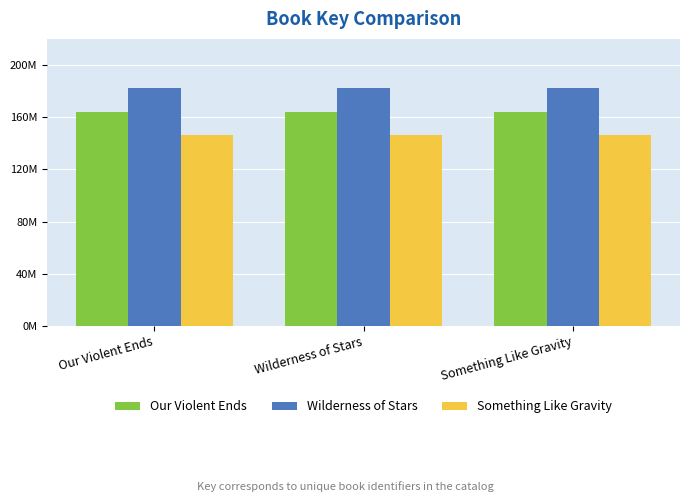

What is the highest value of the Our Violent Ends series?

163828222